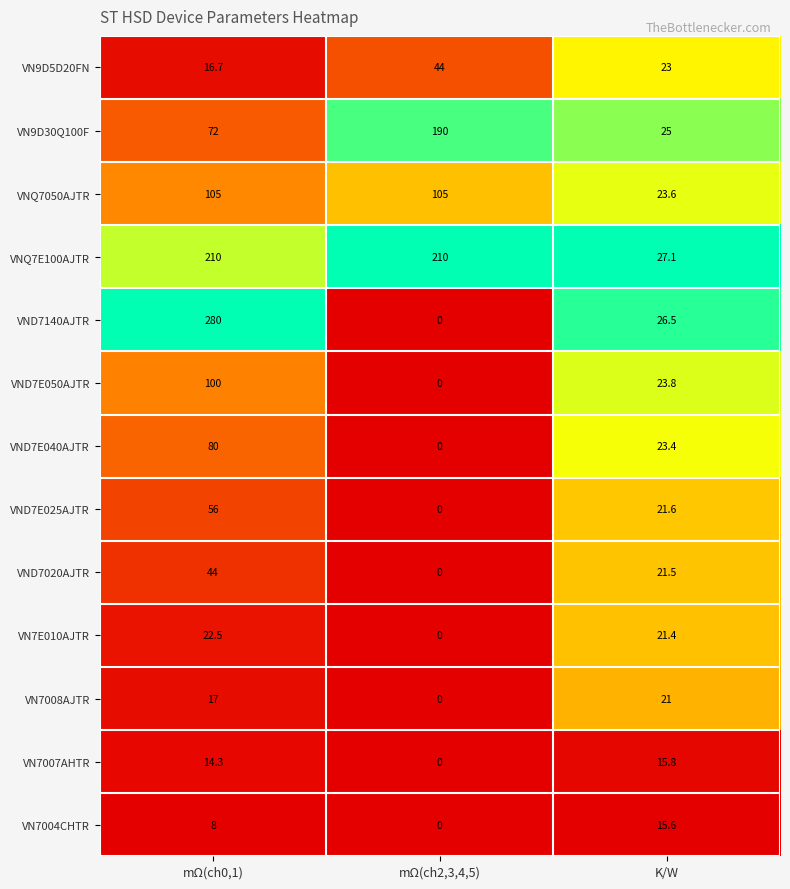

True or false: VN9D5D20FN has a value of 16.7 at mΩ(ch0,1).

True